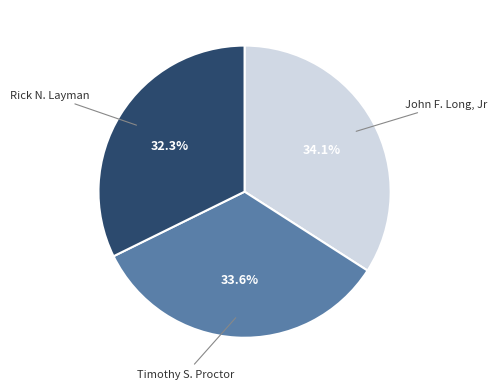

Is there a majority slice in this chart?

No